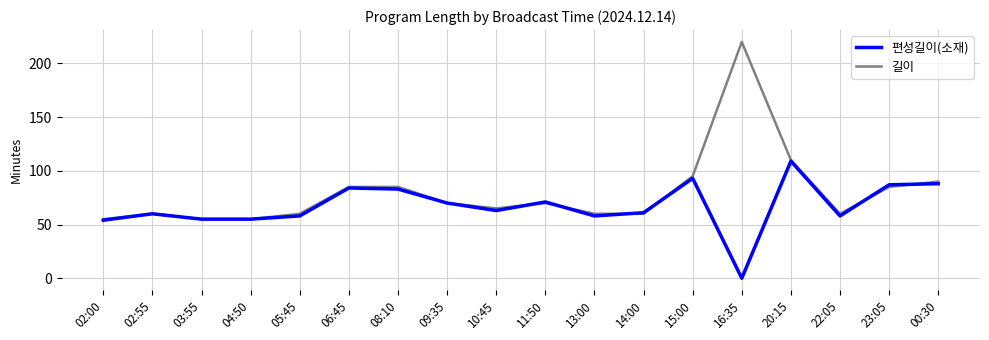

What position from the right is 09:35?

11